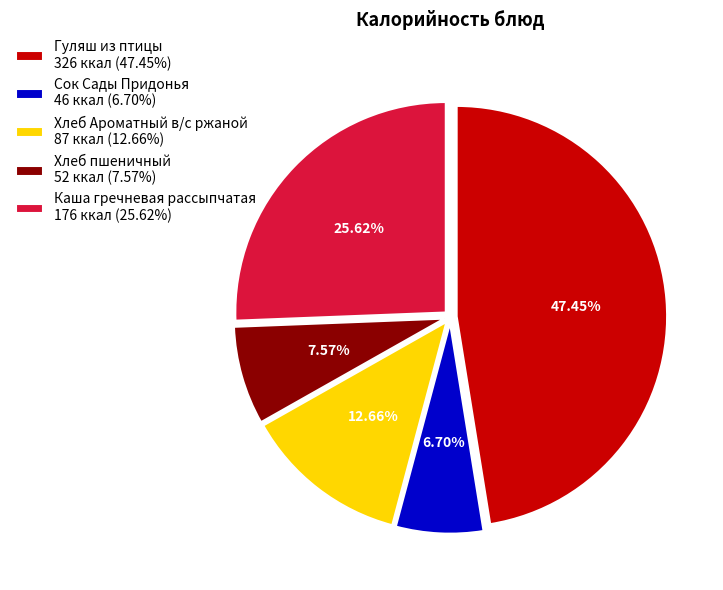

To the nearest percent, what is the combined percentage of Хлеб пшеничный and Каша гречневая рассыпчатая?

33%